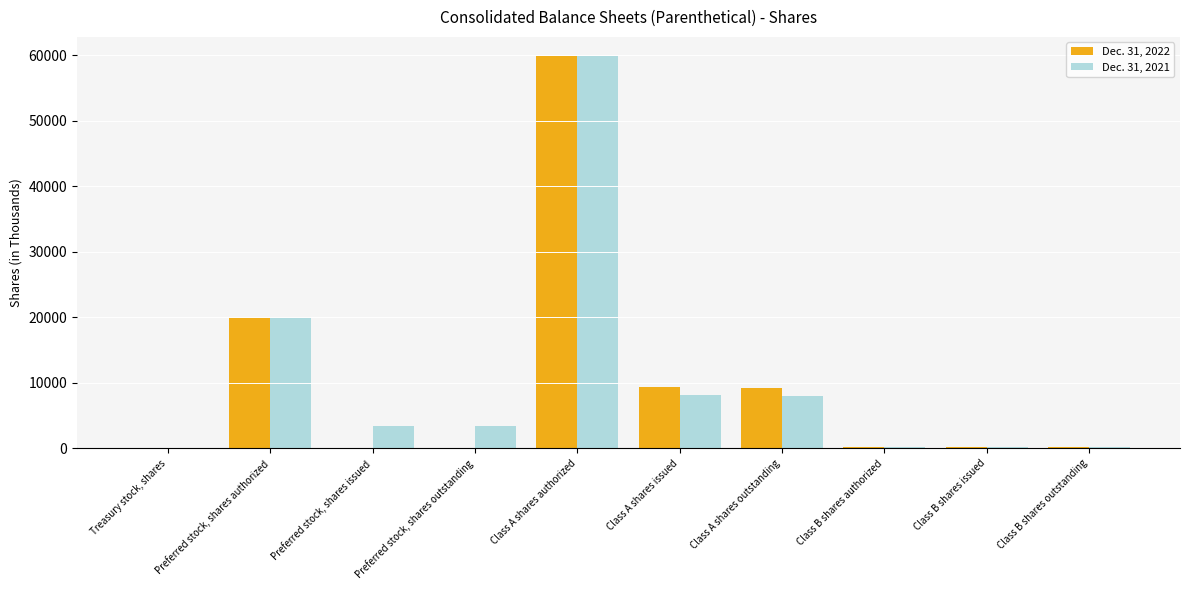

Are the bars horizontal?

No